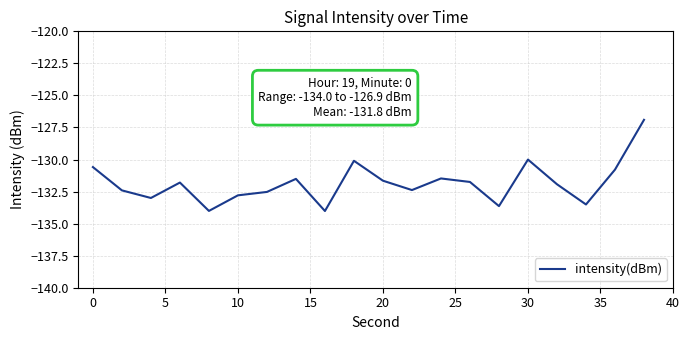

How many interior local valleys (lower than both neighbors) does the data have?

6